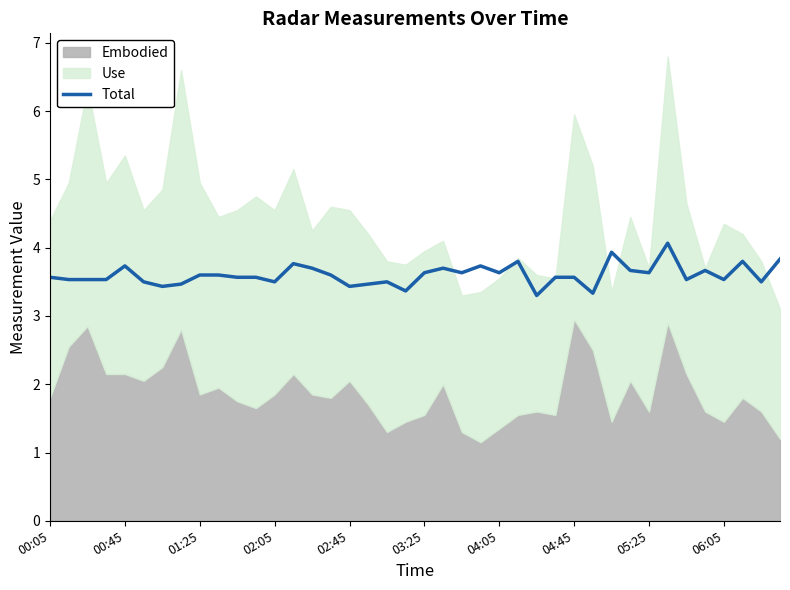

How many categories are shown in the chart?

40